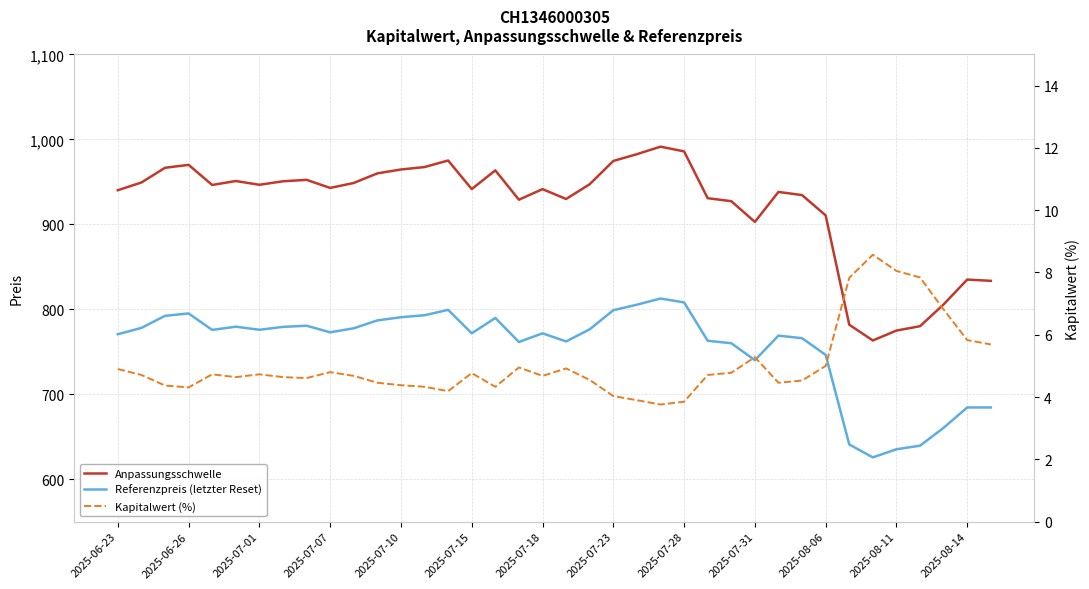

How many series are shown in this chart?

3